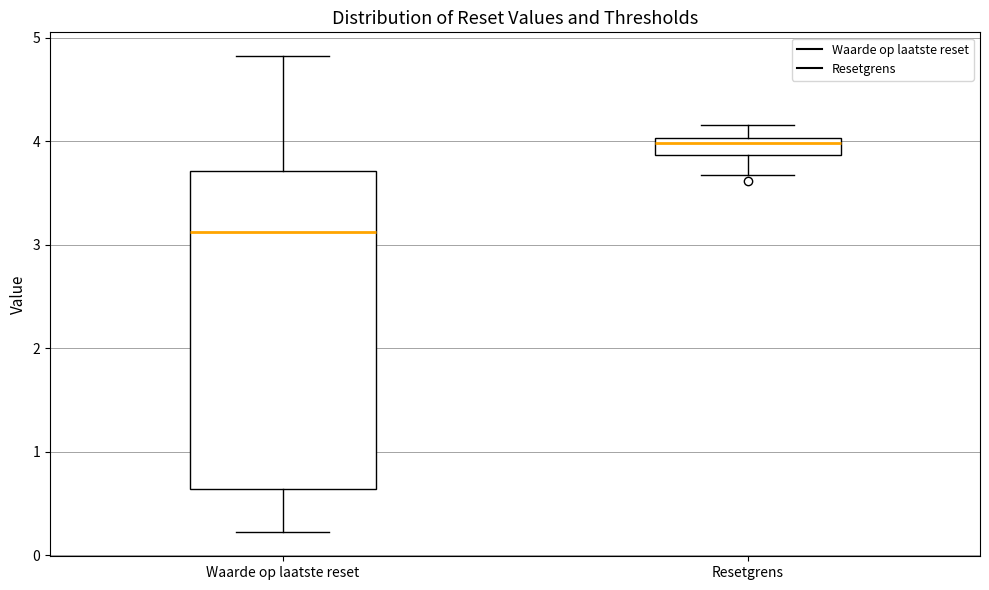

Which box's median line is the highest?

Resetgrens